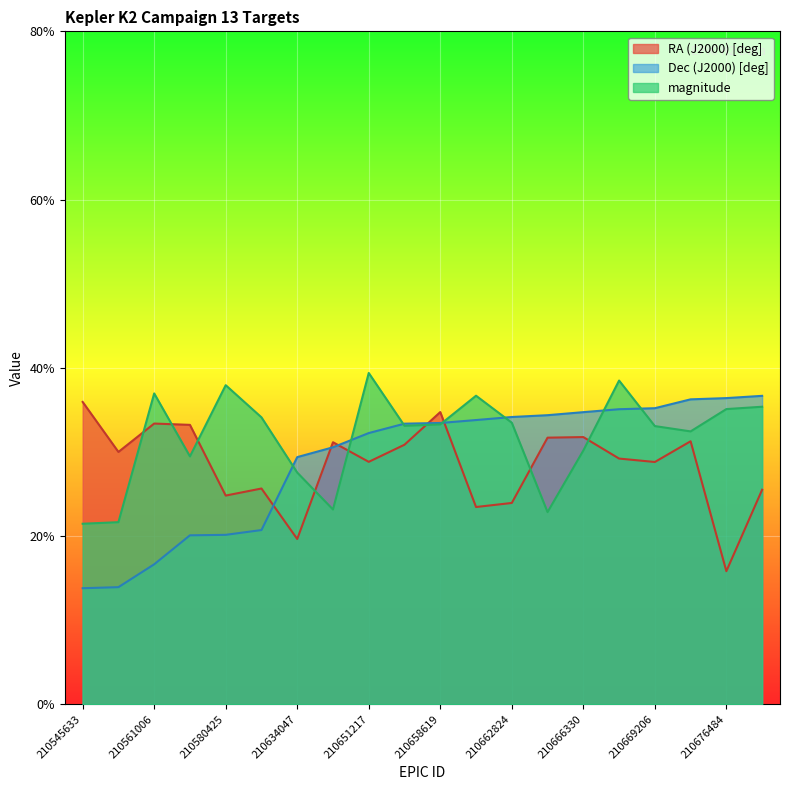

Reading left to right, what are all the values shown in this chart?

RA (J2000) [deg]: 35.9	30.0	33.4	33.2	24.8	25.6	19.6	31.1	28.8	30.8	34.7	23.4	23.9	31.7	31.8	29.2	28.8	31.3	15.8	25.5
Dec (J2000) [deg]: 13.8	13.9	16.6	20.1	20.1	20.7	29.4	30.5	32.2	33.3	33.4	33.8	34.1	34.4	34.7	35.1	35.2	36.2	36.4	36.7
magnitude: 21.4	21.6	36.9	29.5	37.9	34.1	27.5	23.1	39.4	33.1	33.3	36.7	33.5	22.8	30.2	38.5	33.1	32.4	35.1	35.4